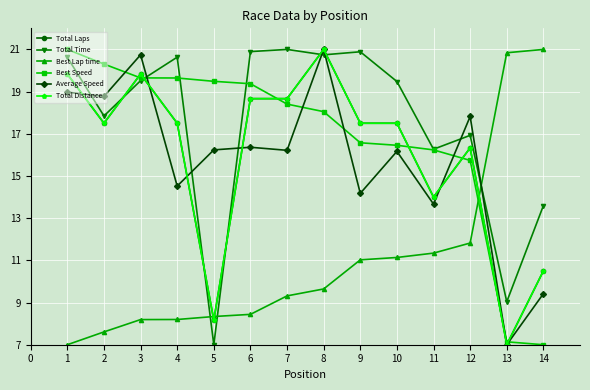

Is this an area chart (filled region under the line)?

No